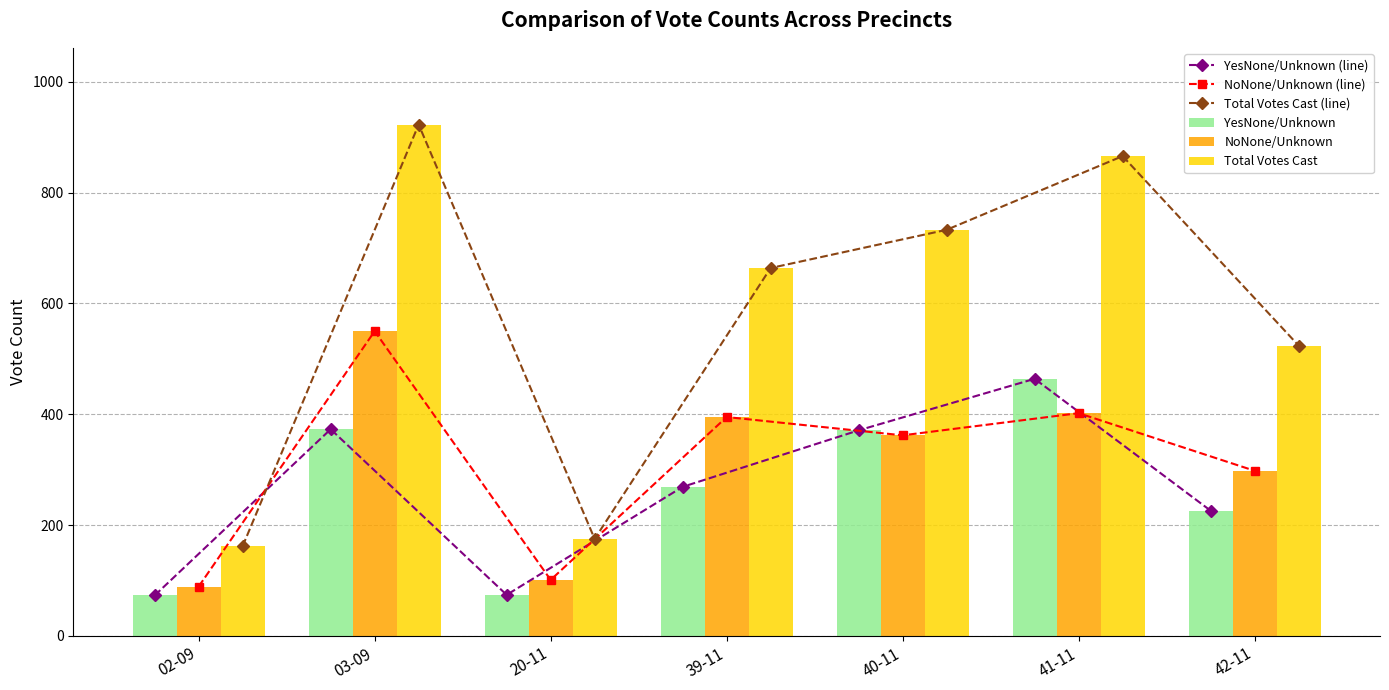

The value of Total Votes Cast at 20-11 is 175. True or false?

True